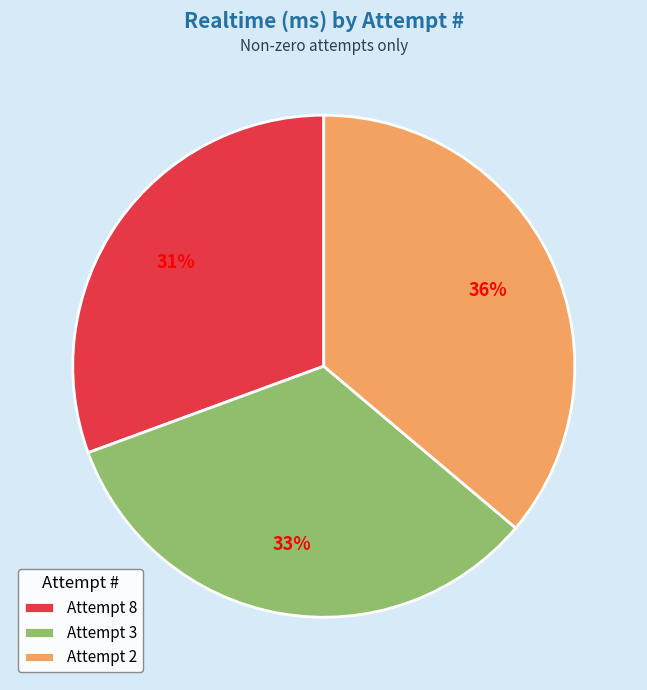

Do Attempt 2 and Attempt 8 together represent more than half of the pie?

Yes